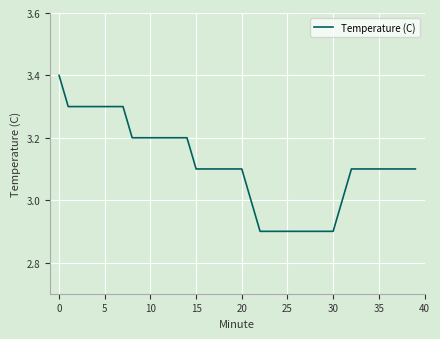

What is the smallest value displayed?

2.9